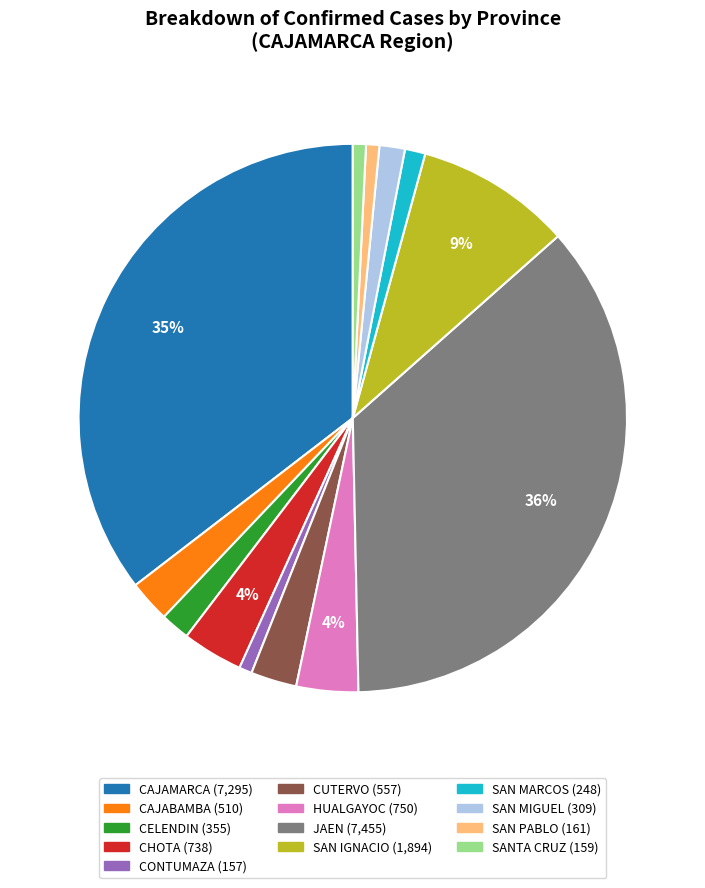

What is the largest slice in the pie chart?

JAEN